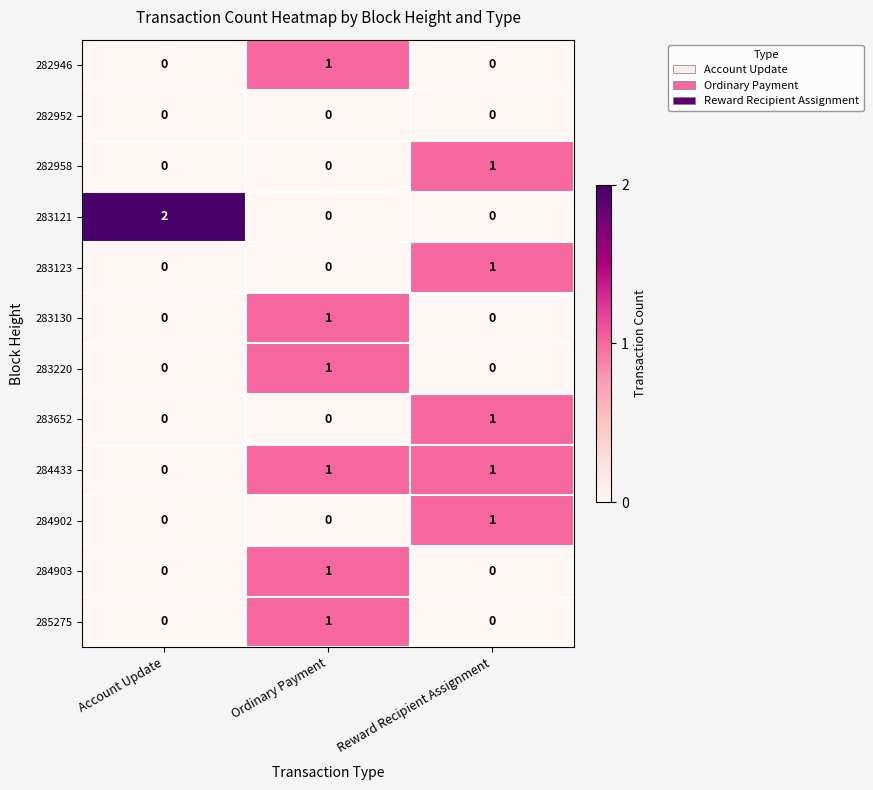

How many data points in 284903 are above 0?

1